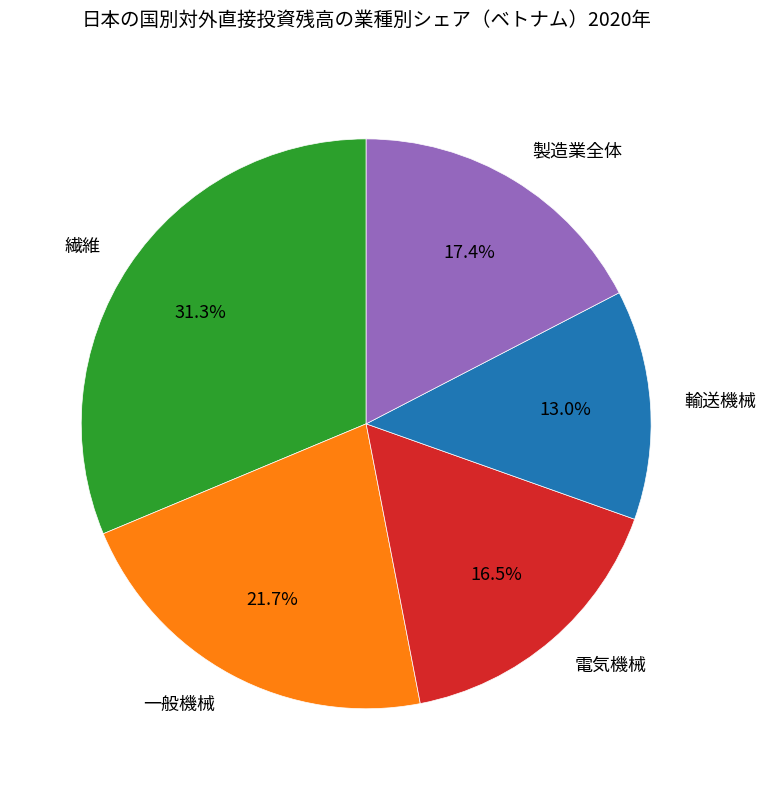

To the nearest percent, what is the difference between the 製造業全体 and 輸送機械 slice percentages?

4%